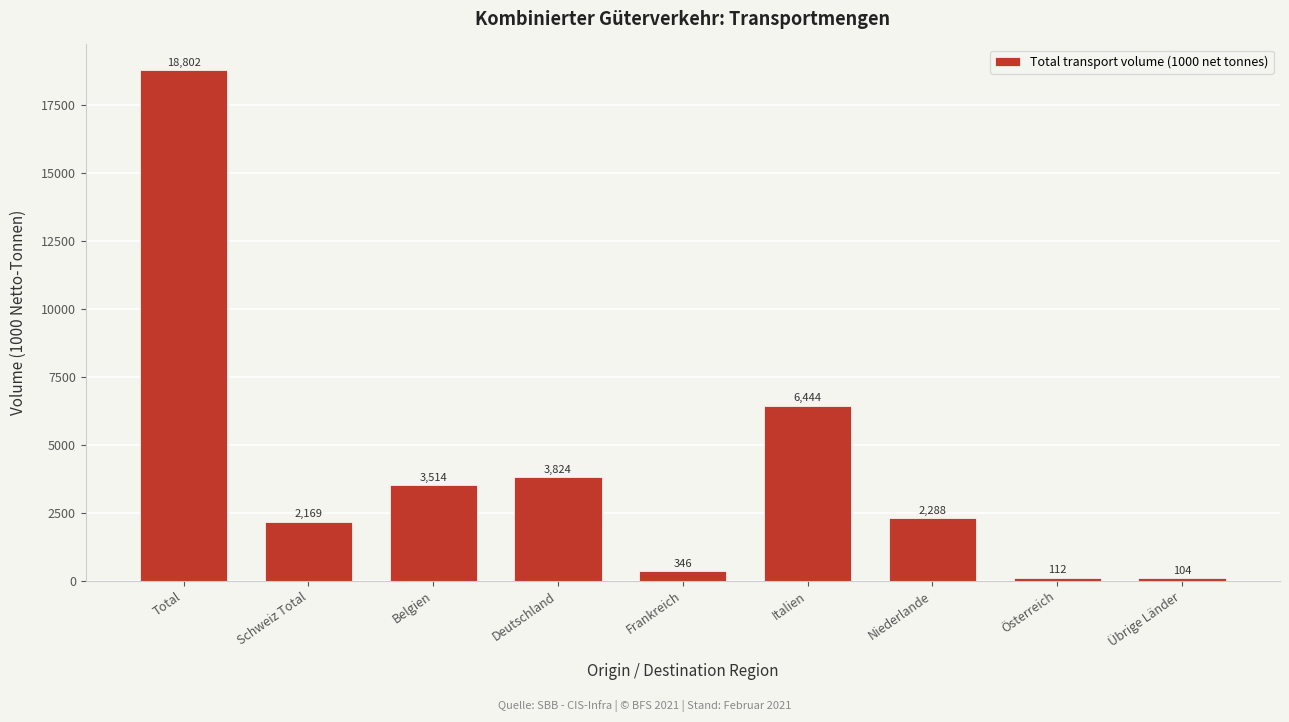

What position from the right is Total?

9